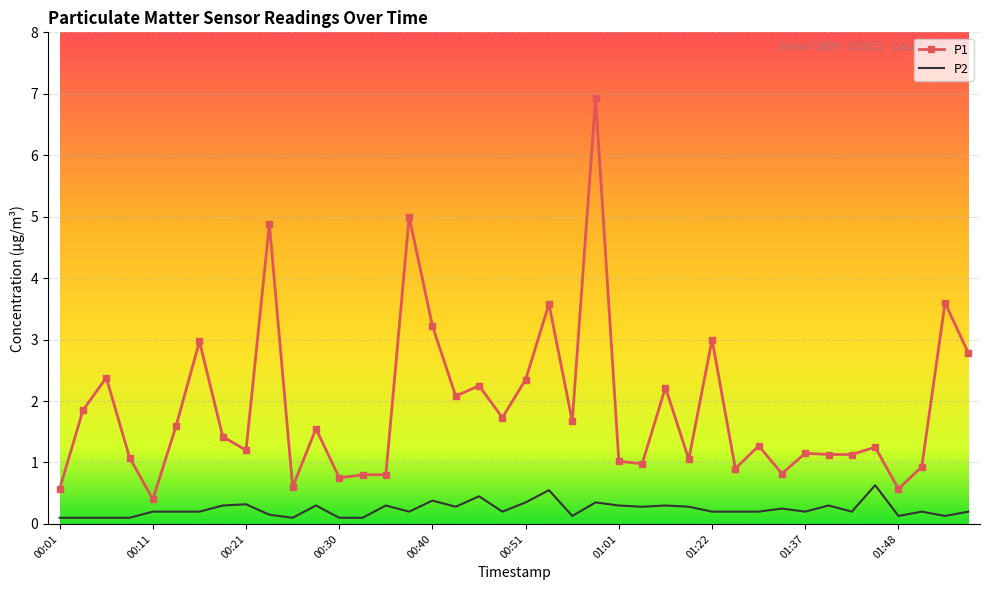

Which series has the largest range (max minus min)?

P1